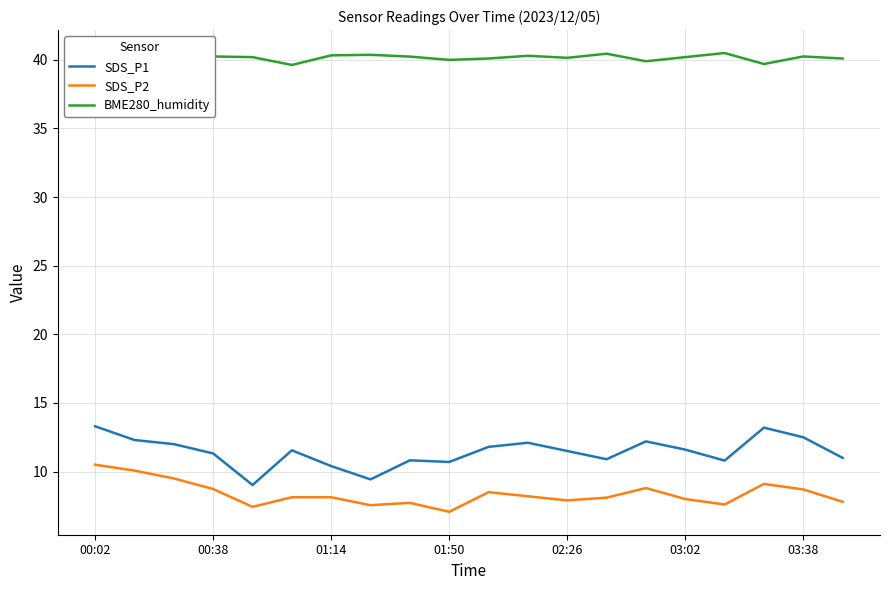

Which series has the largest total across all categories?

BME280_humidity